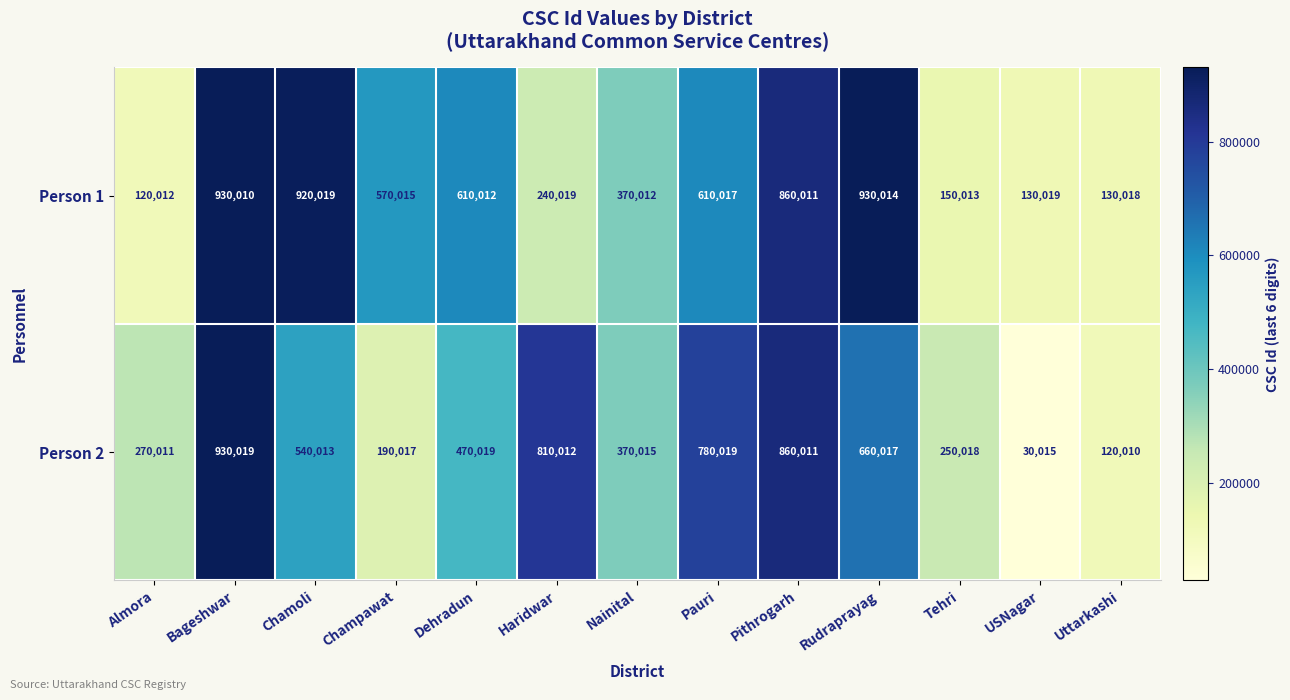

Which category has the lowest value across all series?

USNagar